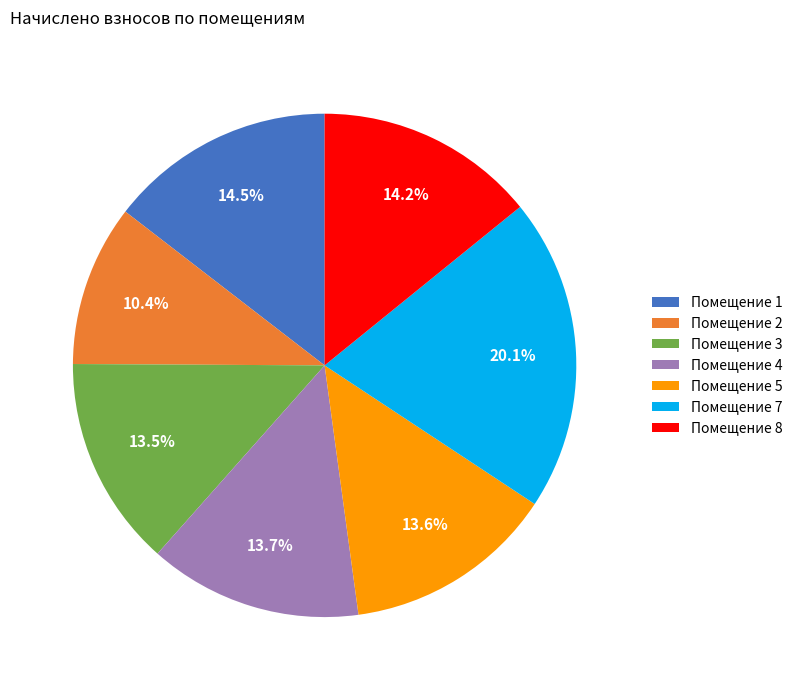

Does any single category account for the majority?

No